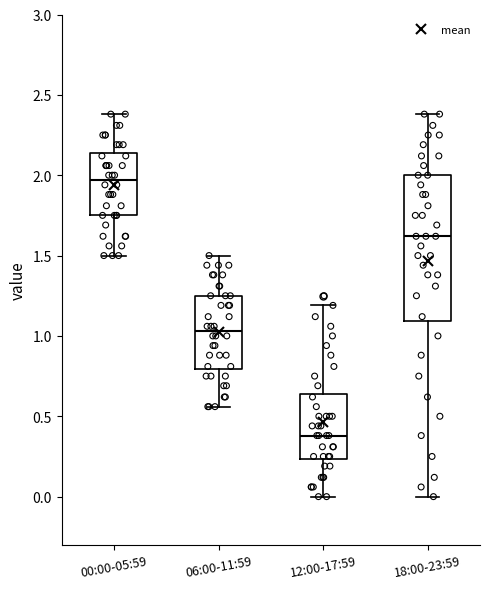

Reading left to right, read every box against the y-axis: the position of its median line, the range the box covers, and the ends of its whiskers. The values are not printed on the chart, so give them approximately, as read against the axis.

00:00-05:59: median 1.95, box 1.75 to 2.15, whiskers 1.50 to 2.40
06:00-11:59: median 1.05, box 0.80 to 1.25, whiskers 0.55 to 1.50
12:00-17:59: median 0.40, box 0.25 to 0.65, whiskers 0.00 to 1.20
18:00-23:59: median 1.60, box 1.10 to 2.00, whiskers 0.00 to 2.40